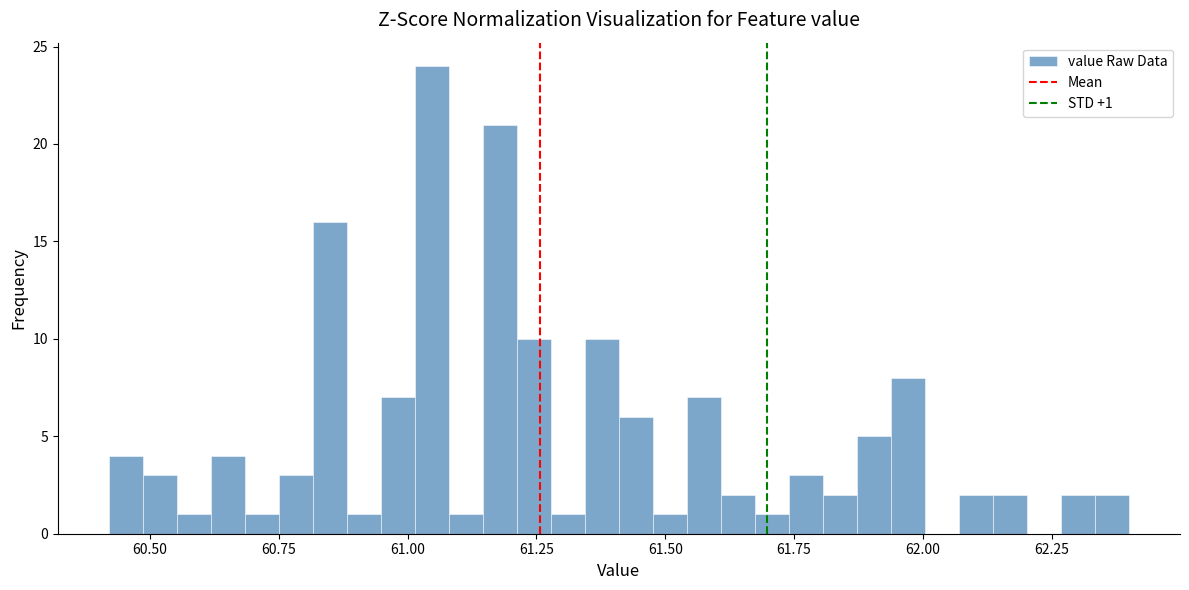

Read against the x-axis, roughly where is the centre of the tallest bar?

61.05